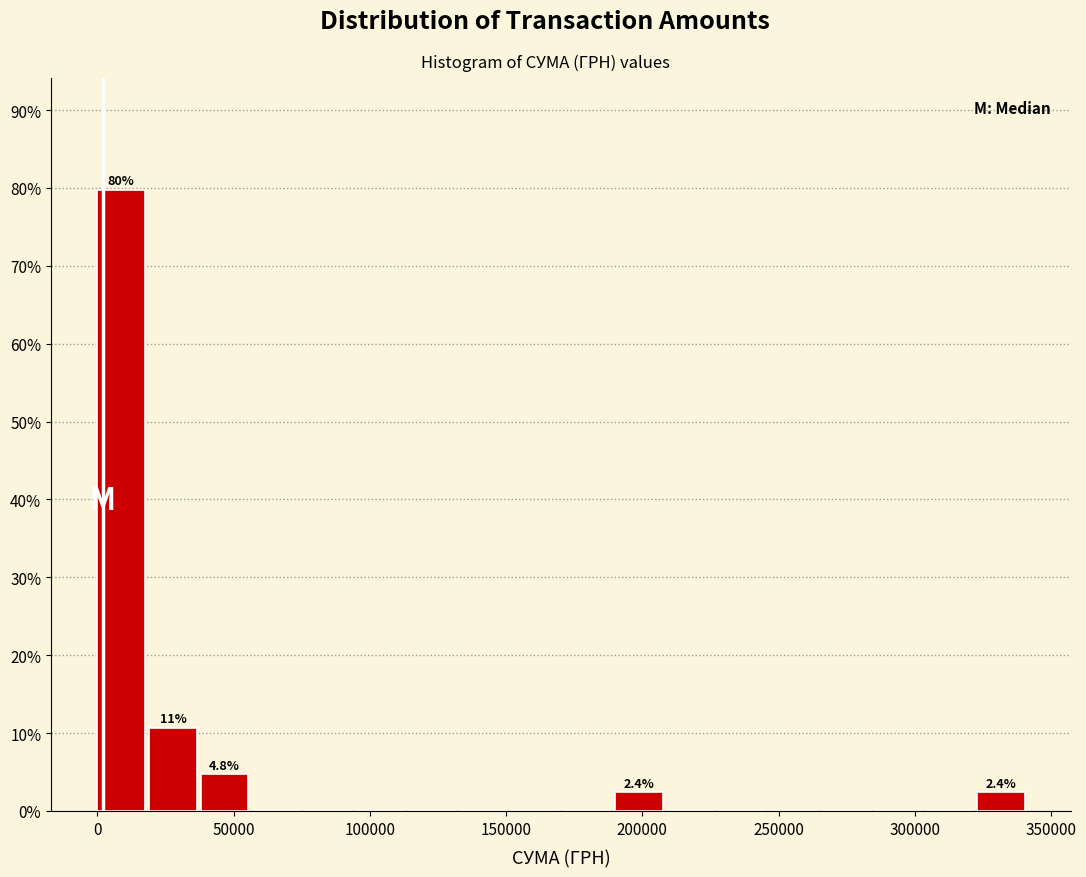

Around what value on the x-axis is the tallest bar? Give the approximate position of its centre, as read against the axis.

10000